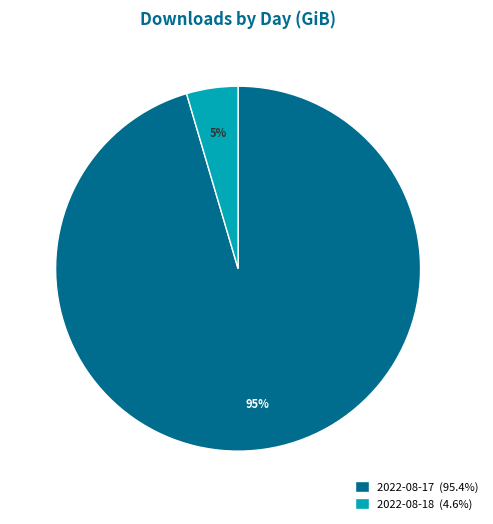

Combined, do 2022-08-18 (4.6%) and 2022-08-17 (95.4%) account for over 50%?

Yes